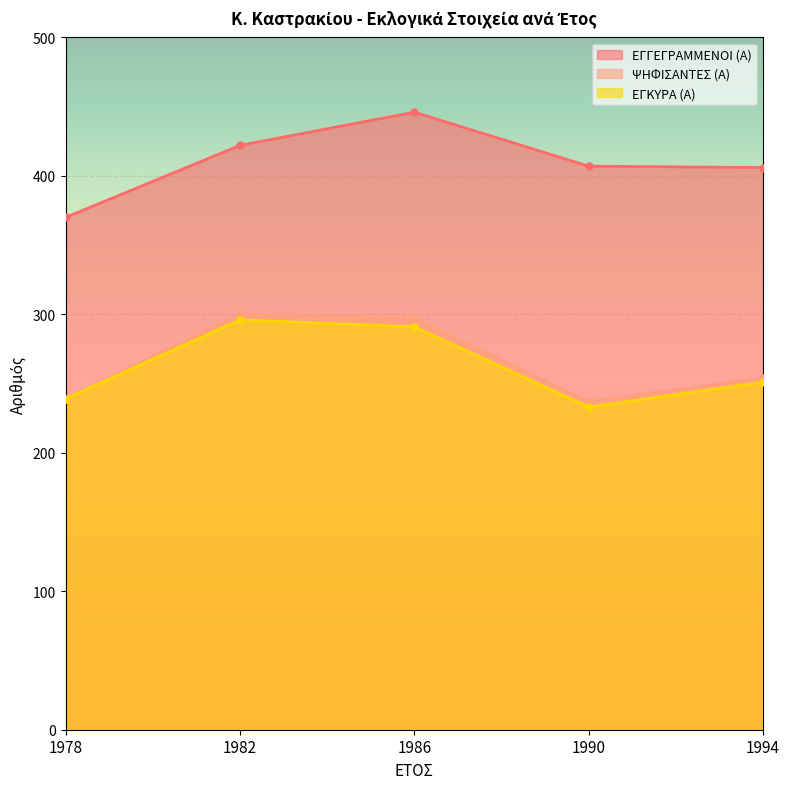

Is it true that ΨΗΦΙΣΑΝΤΕΣ (Α) equals 254 at 1994?

True